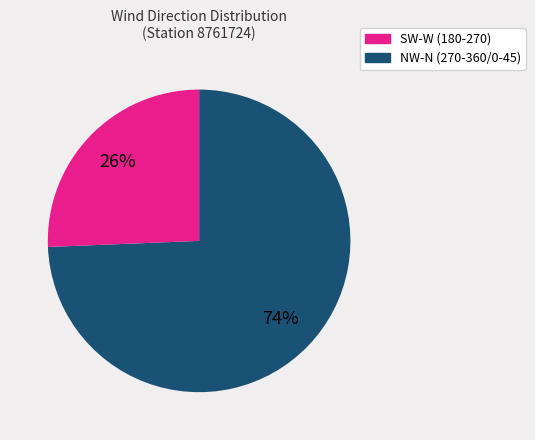

Does any single category account for the majority?

Yes